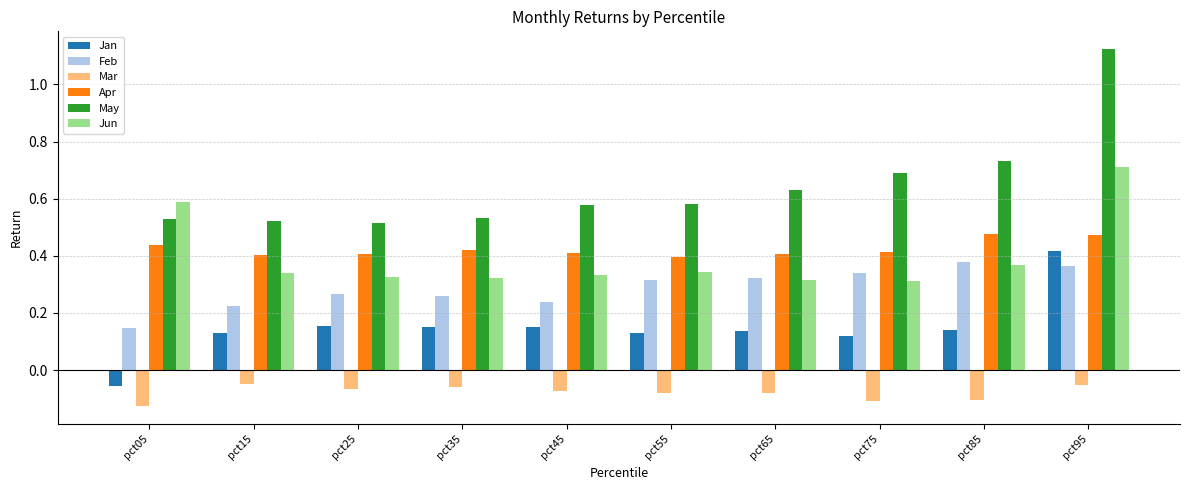

True or false: Feb has a value of 0.3 at pct25.

True